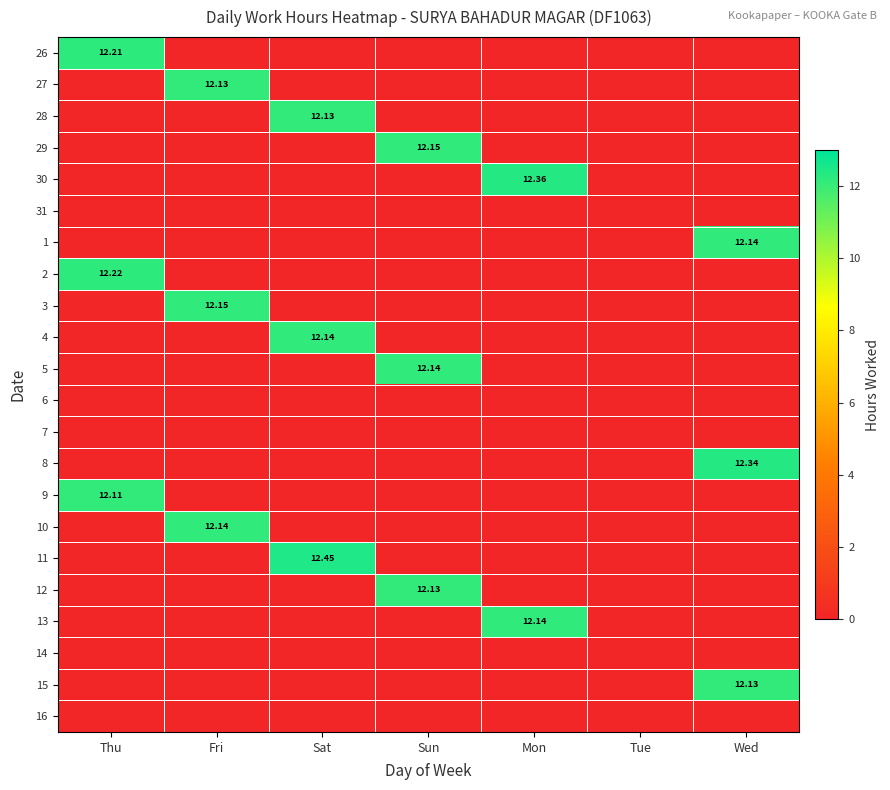

What is the spread (max minus min) of values at Sun?

12.2